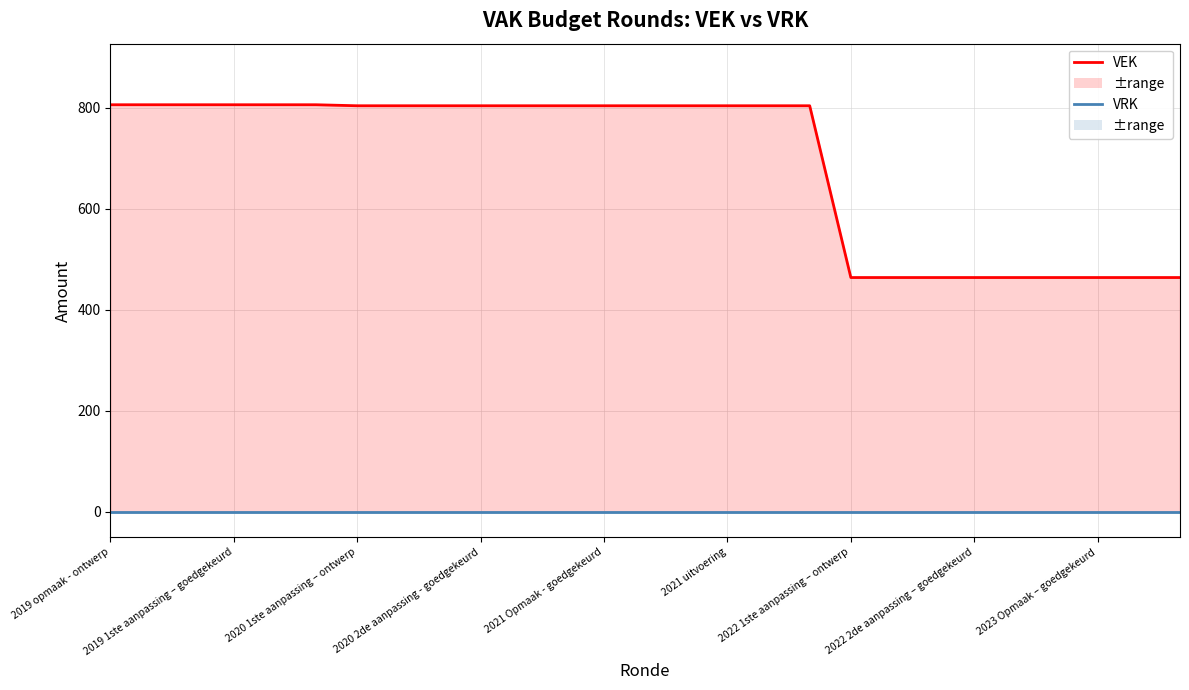

How many values in the VEK series exceed 804?

6